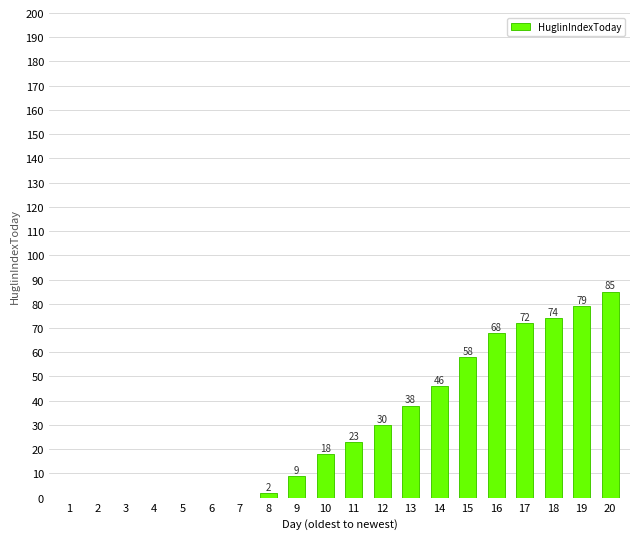

What is the greatest value displayed?

85